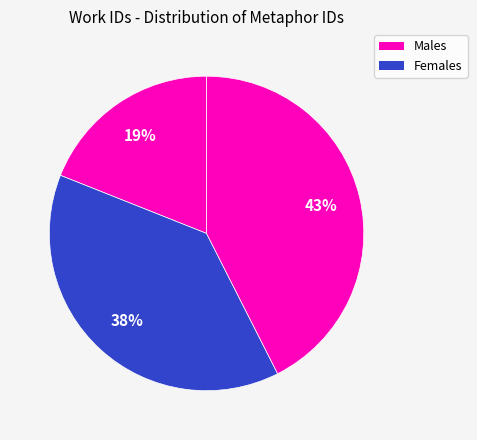

How many slices are in this pie chart?

3